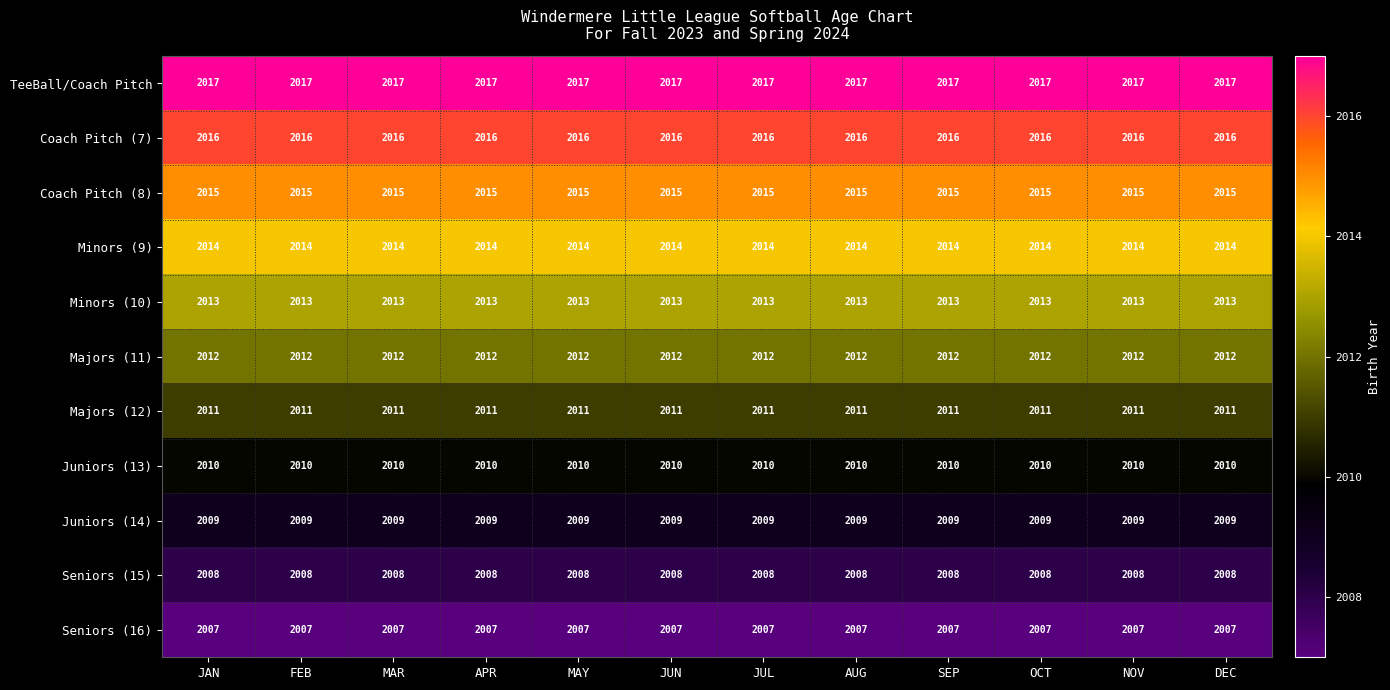

How many data points does each series have?

12